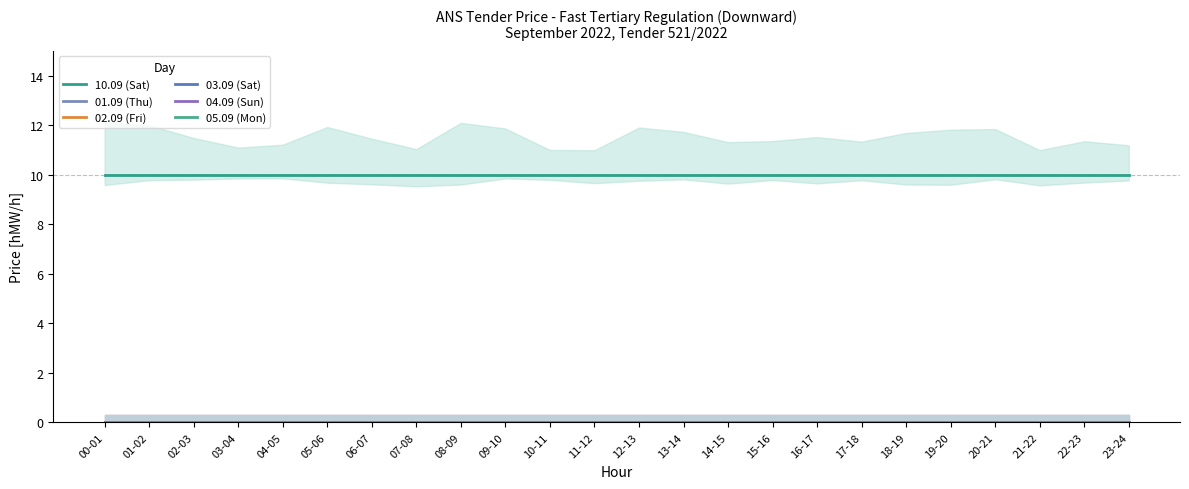

At which category is the sum across all series the highest?

00-01